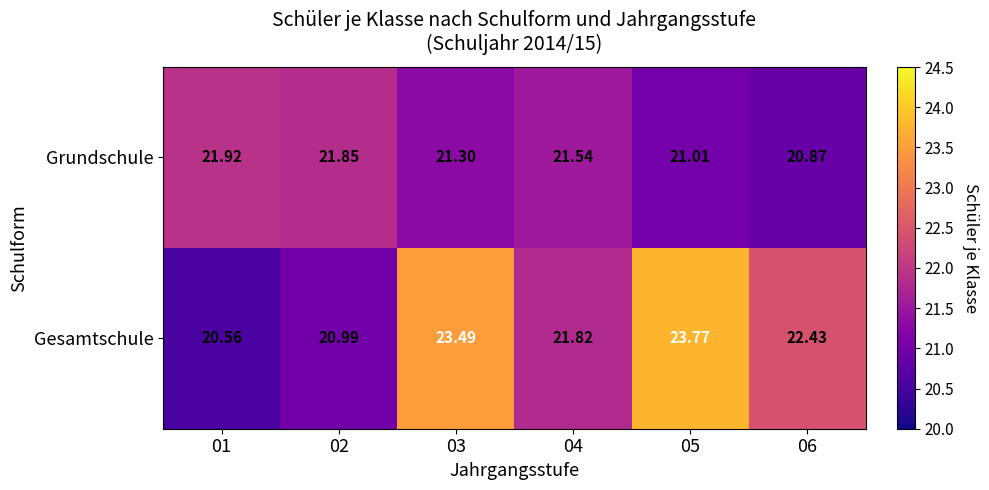

Between 01 and 03, which series saw the biggest shift?

Gesamtschule